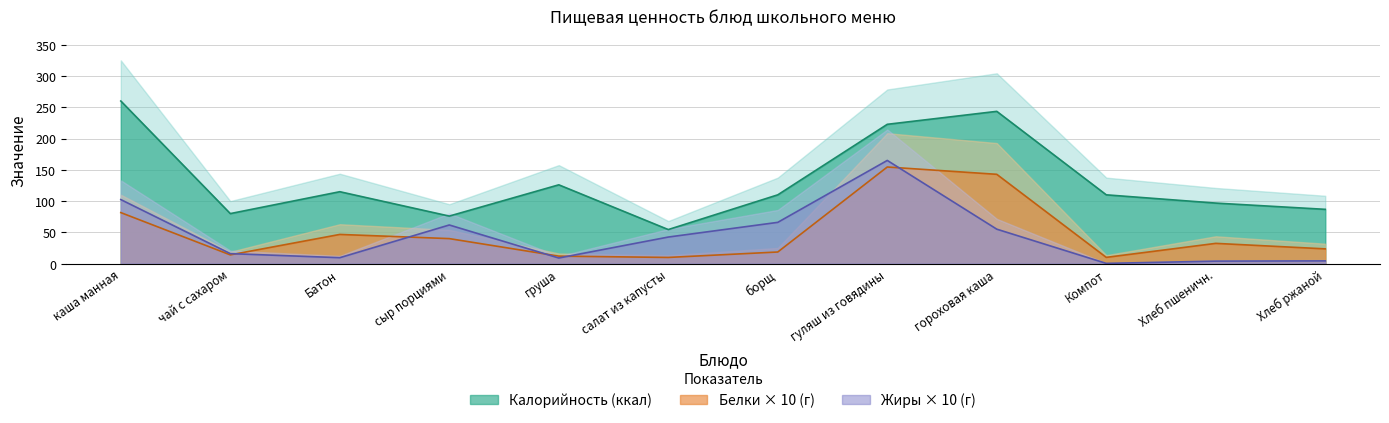

What is the total value across all series at каша манная?

444.0